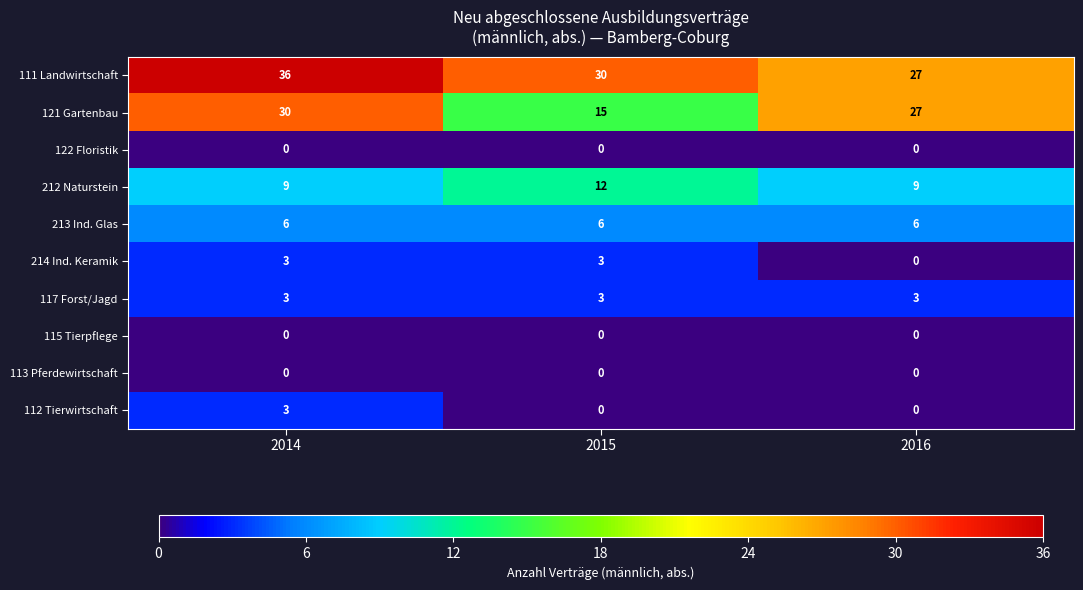

Between 2014 and 2016, which series saw the biggest shift?

111 Landwirtschaft